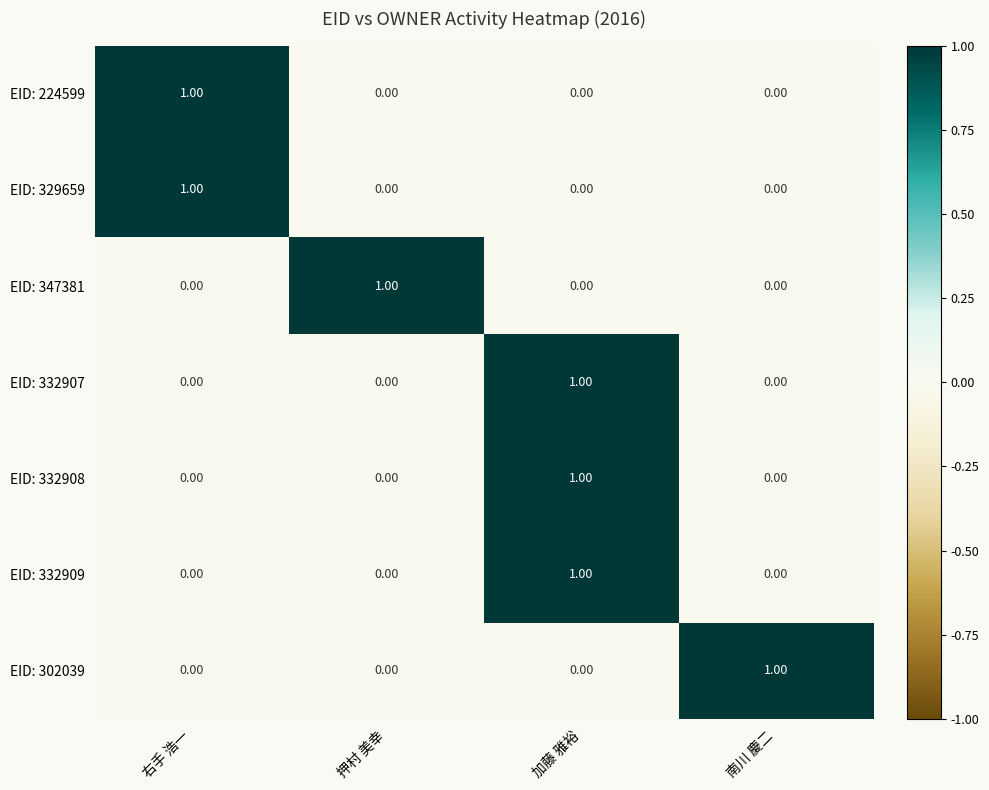

What is the greatest value displayed?

1